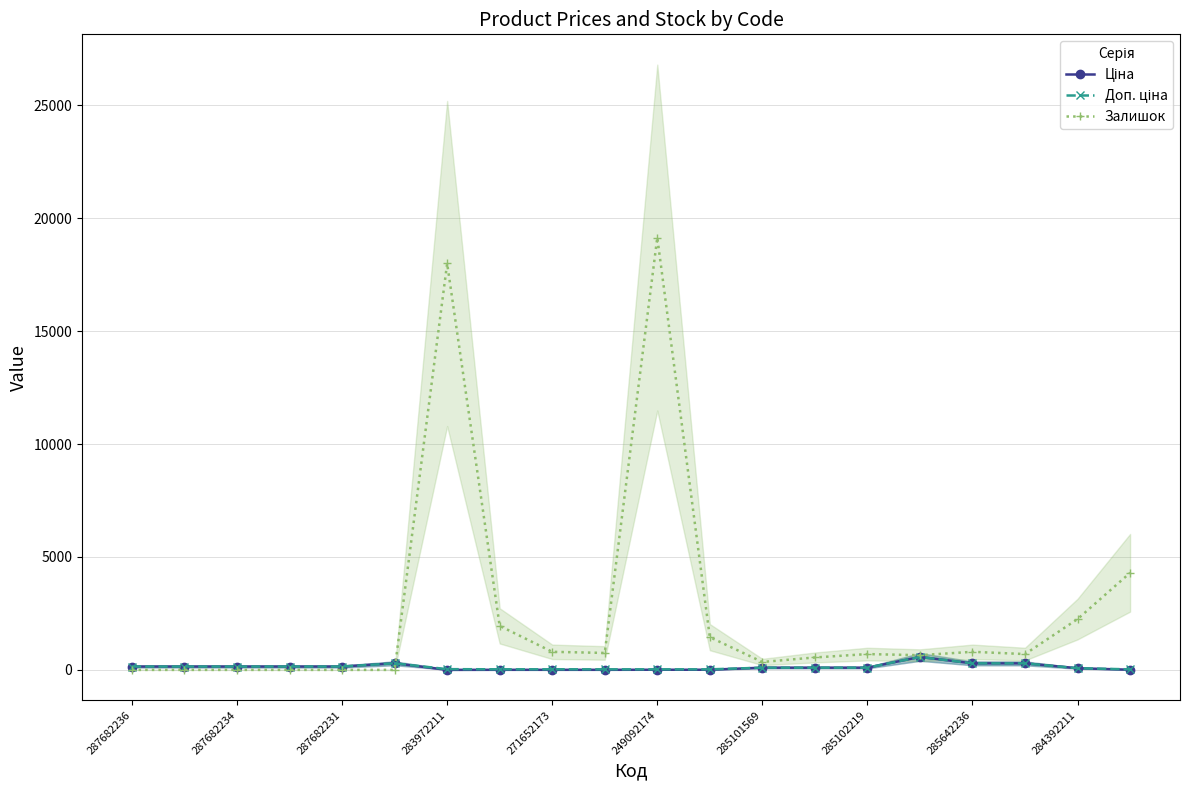

Is it true that Залишок equals 19150.0 at 249092174?

True